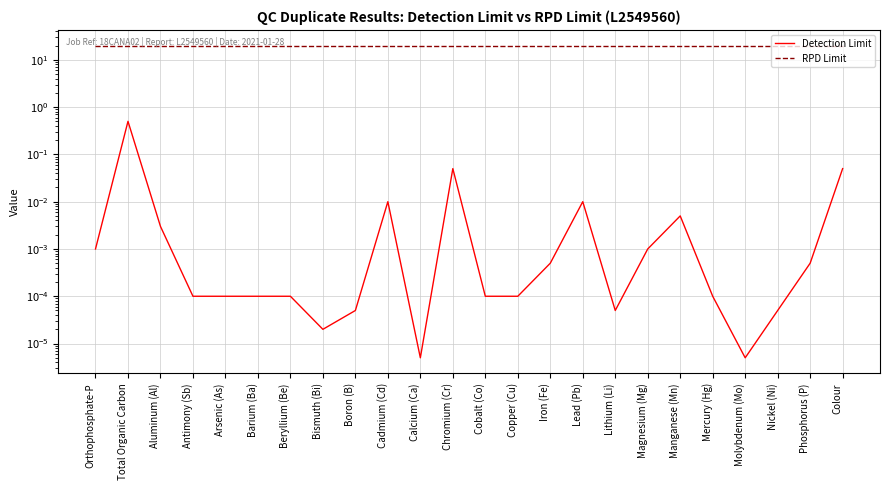

True or false: Detection Limit and RPD Limit cross at least once.

False